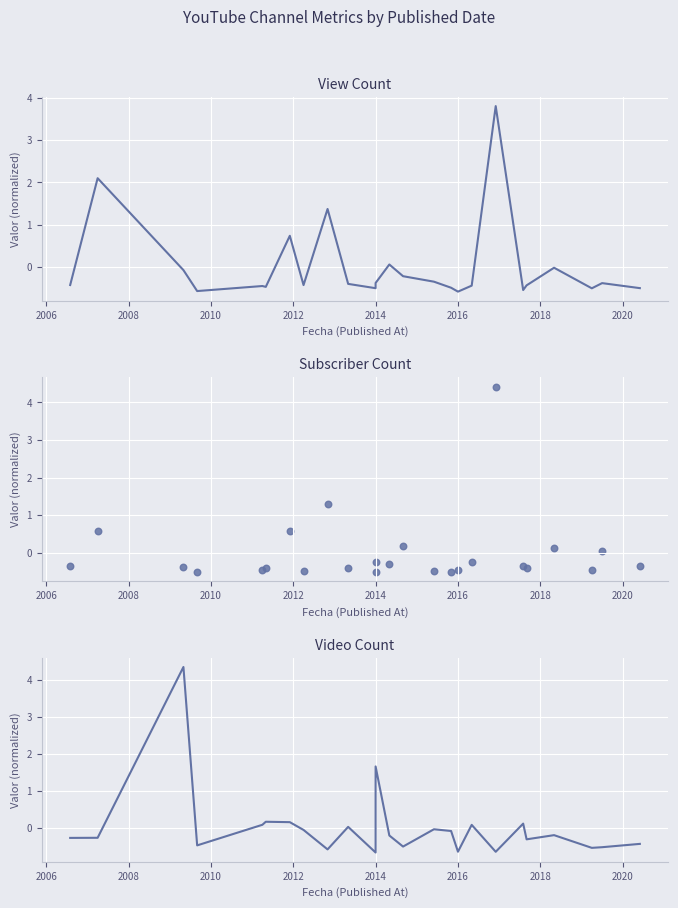

What are all the series names shown in the legend?

View Count, Subscriber Count, Video Count